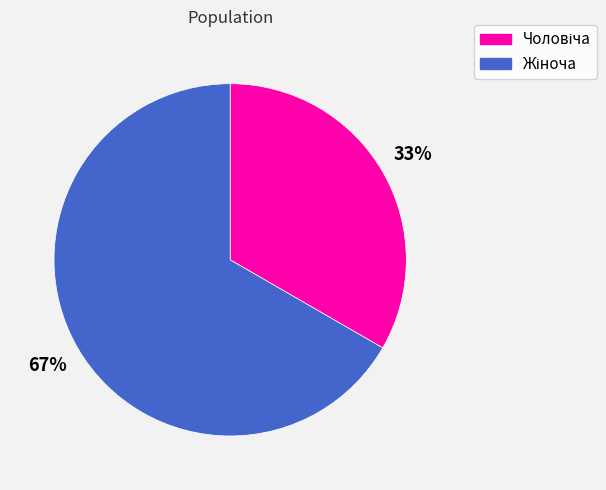

Is there a majority slice in this chart?

Yes